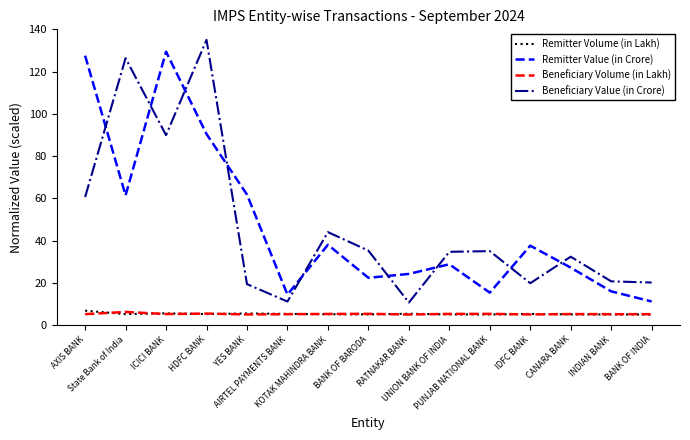

True or false: Beneficiary Volume (in Lakh) and Beneficiary Value (in Crore) cross at least once.

False